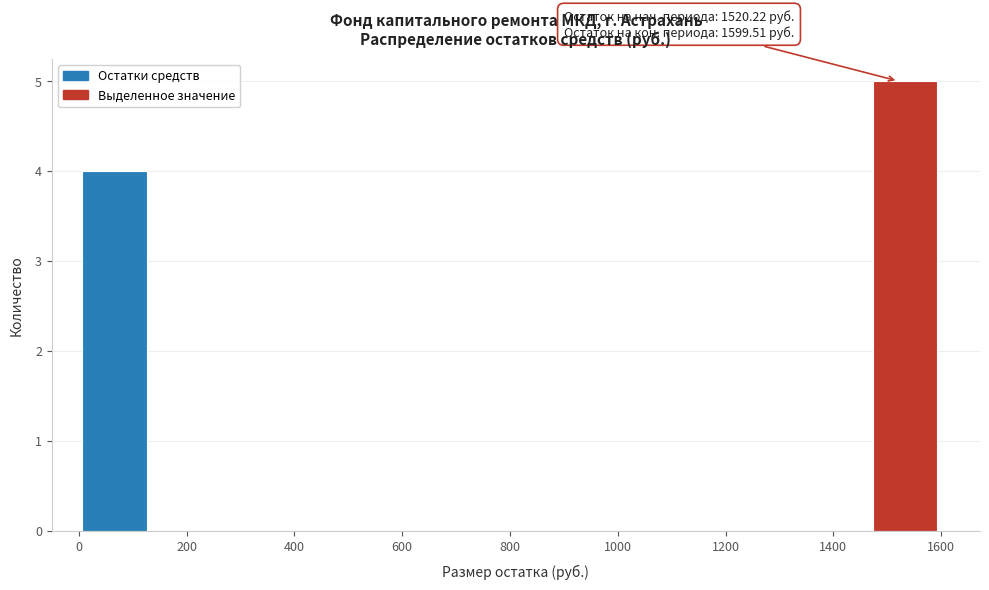

Over which range of the x-axis is the bar tallest?

1460 to 1600